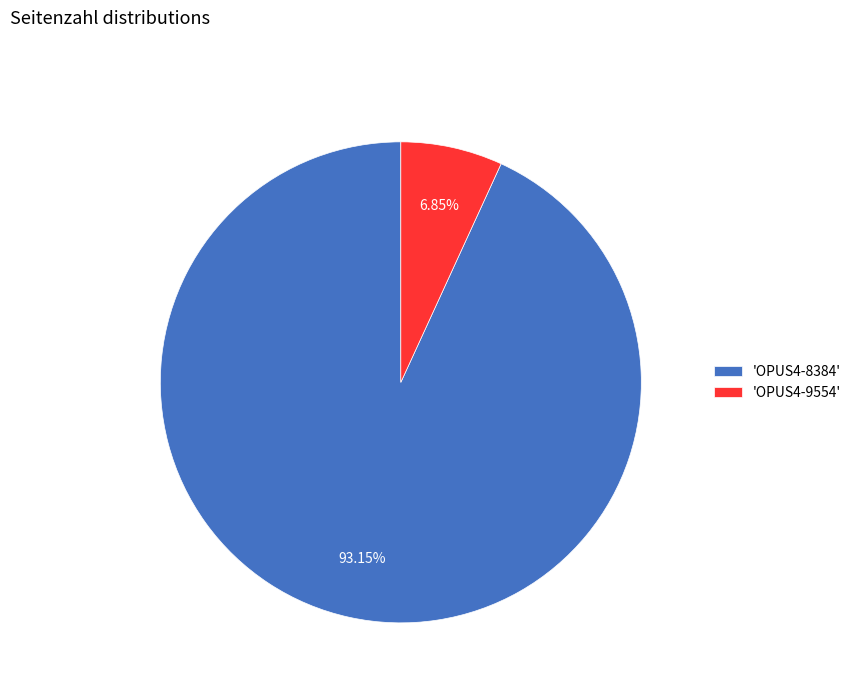

Do 'OPUS4-8384' and 'OPUS4-9554' together represent more than half of the pie?

Yes